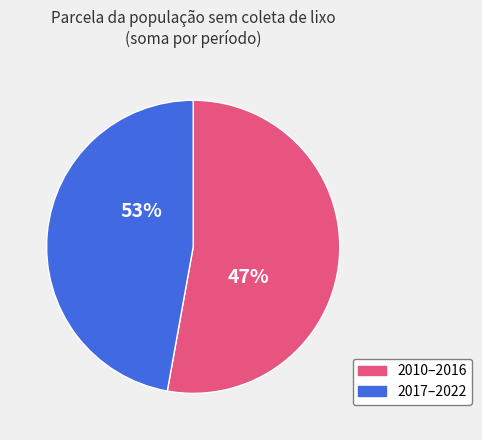

The 2013 slice represents 1% of the pie. True or false?

False